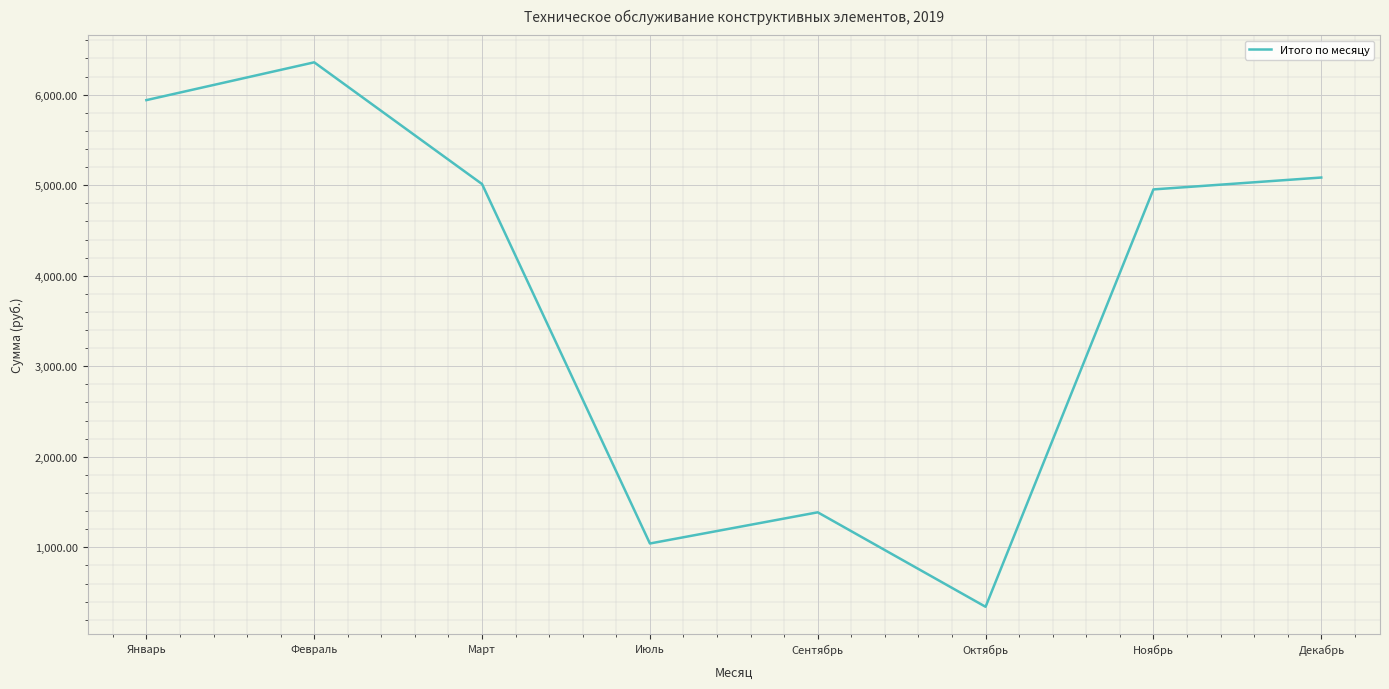

What is the sum of all values?

30120.5